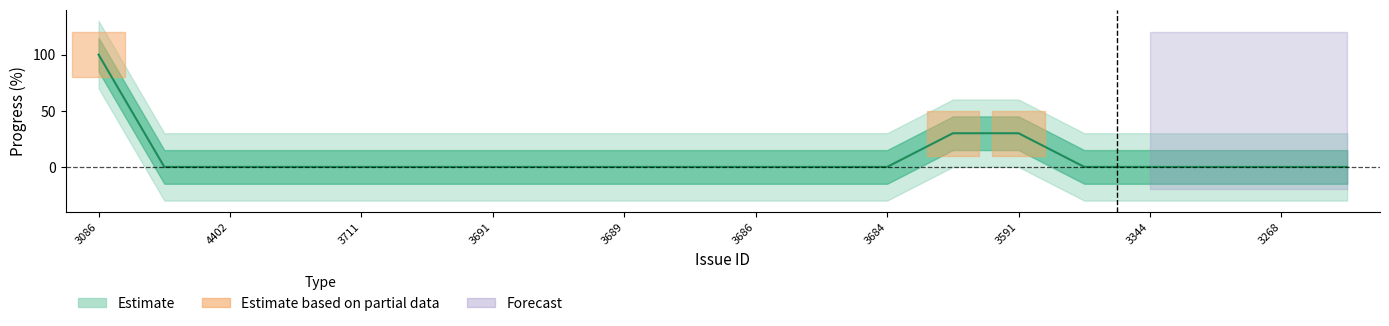

Is this an area chart (filled region under the line)?

No